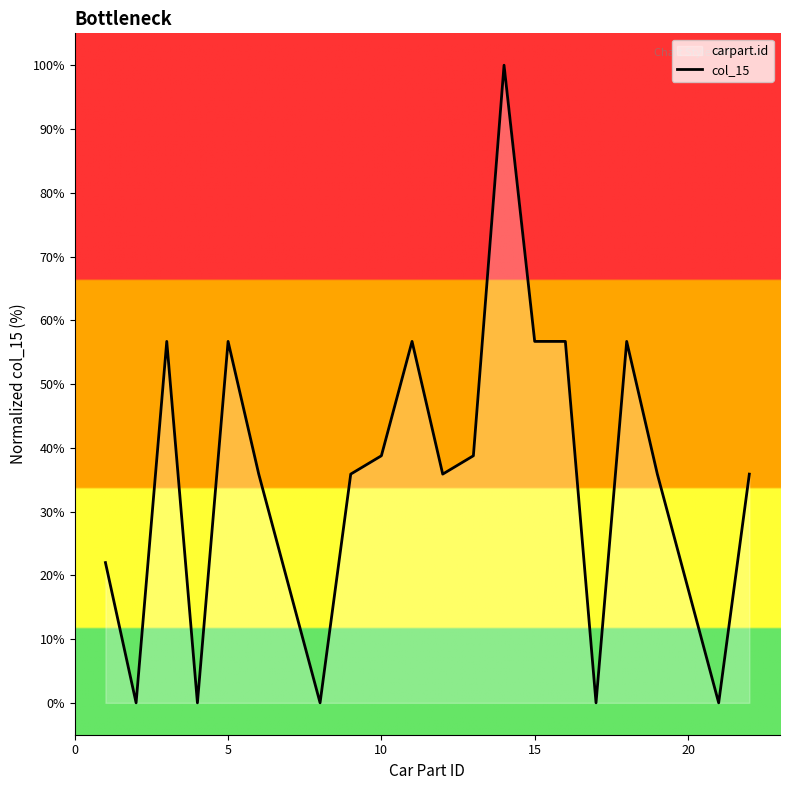

What is the greatest value displayed?

100.0